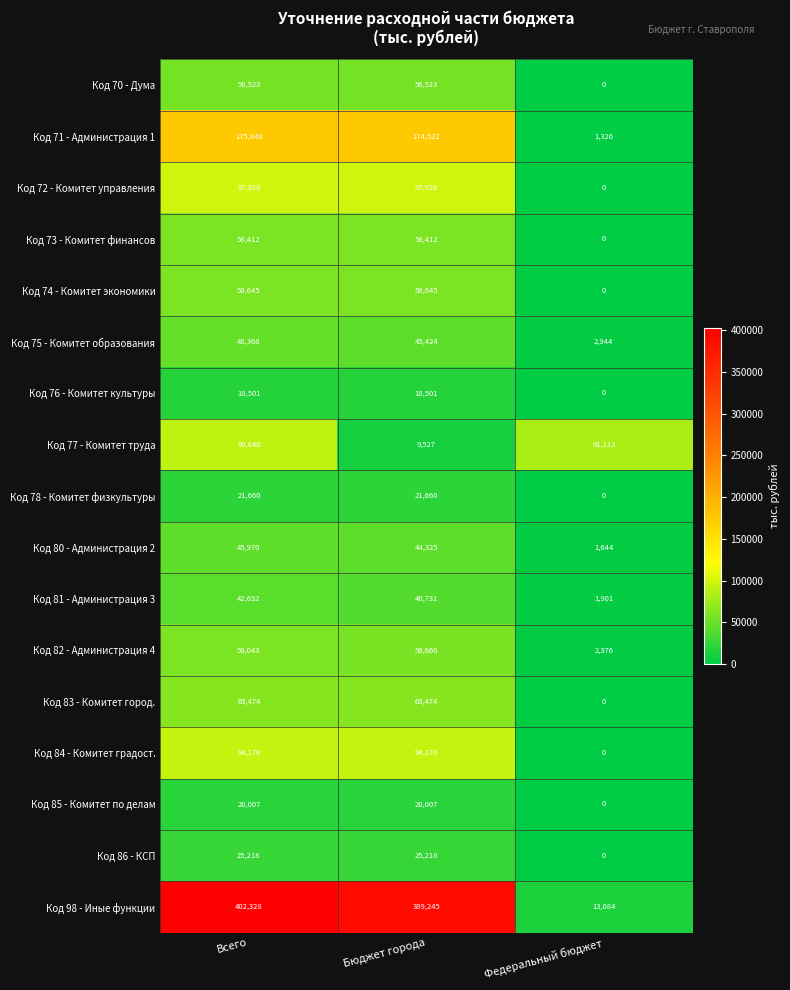

What is the lowest value of the Код 71 - Администрация 1 series?

1326